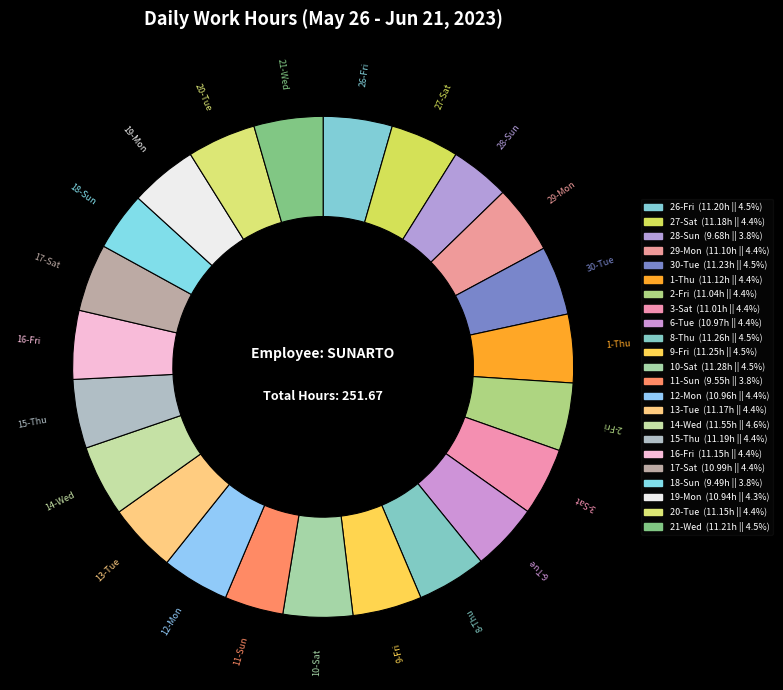

What is the smallest slice in the pie chart?

18-Sun